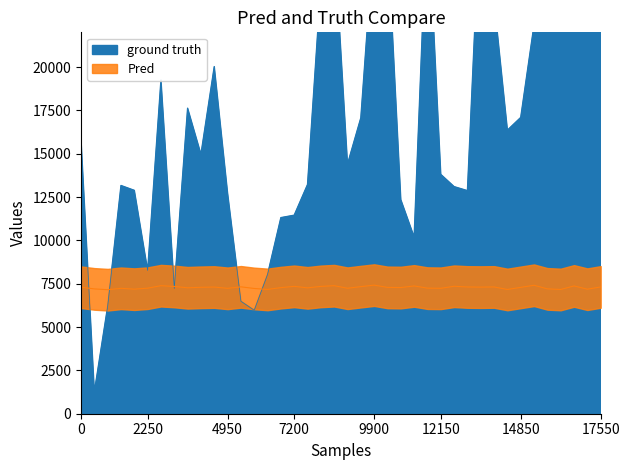

What is the value of the 13th point from the left?

7319